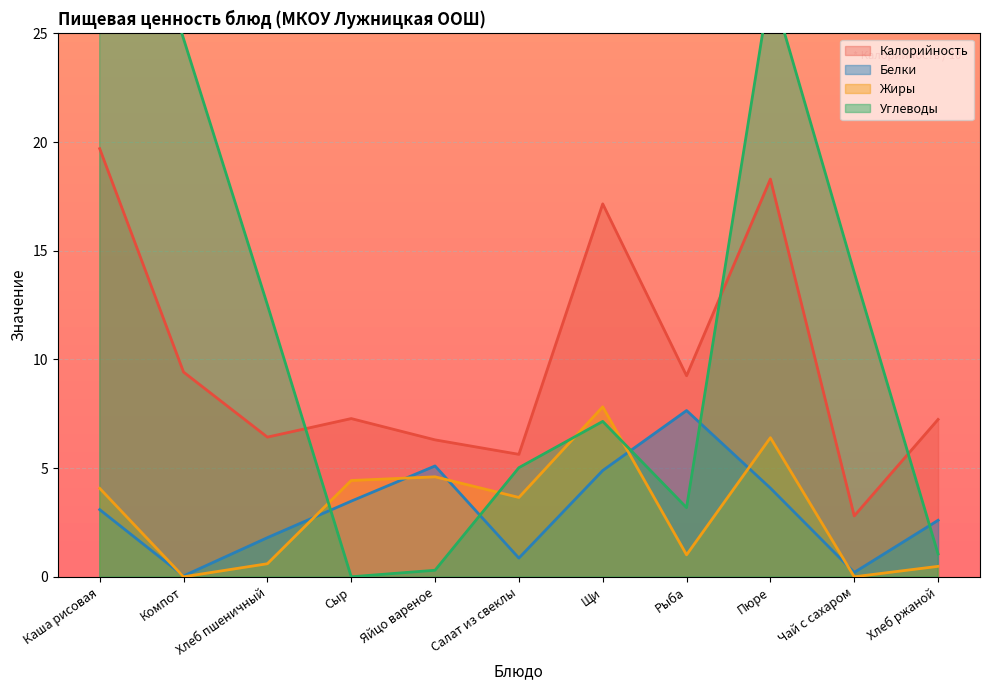

True or false: Белки has a value of 1.8 at Хлеб пшеничный.

True